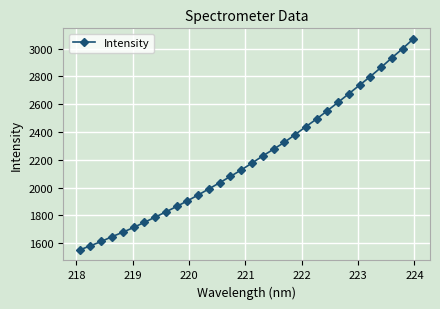

What is the value of the 2nd point from the left?

1581.1